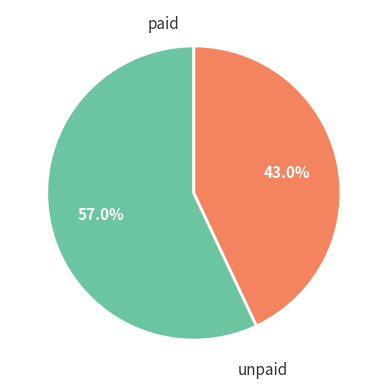

What is the total percentage of unpaid and paid?

100.0%